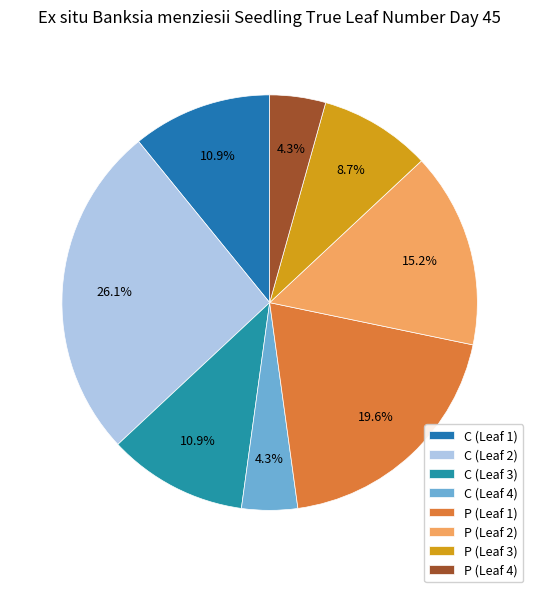

Combined, do C (Leaf 4) and C (Leaf 1) account for over 50%?

No